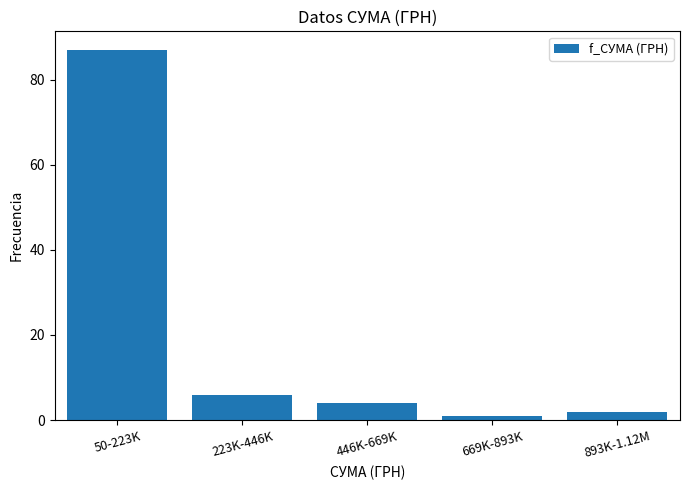

Reading left to right, what are all the values shown in this chart?

50-223K=87	223K-446K=6	446K-669K=4	669K-893K=1	893K-1.12M=2